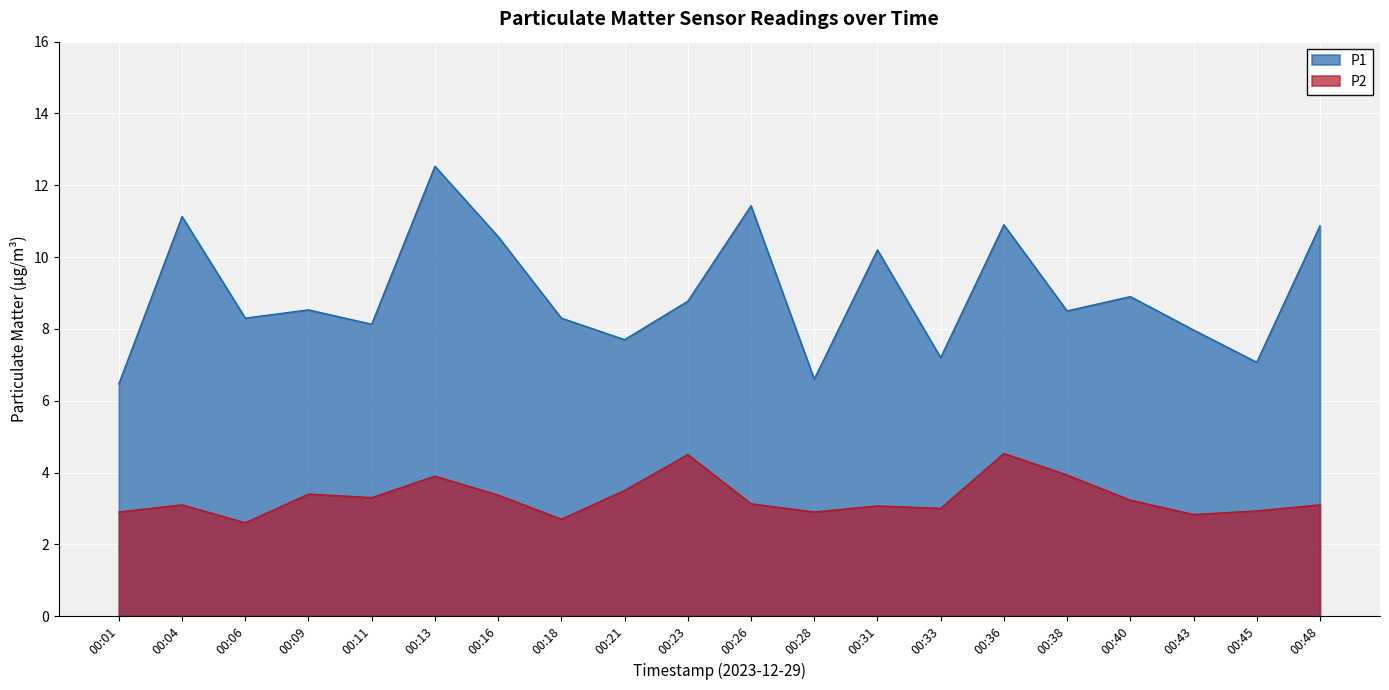

What value does the P2 series have at 00:33?

3.0